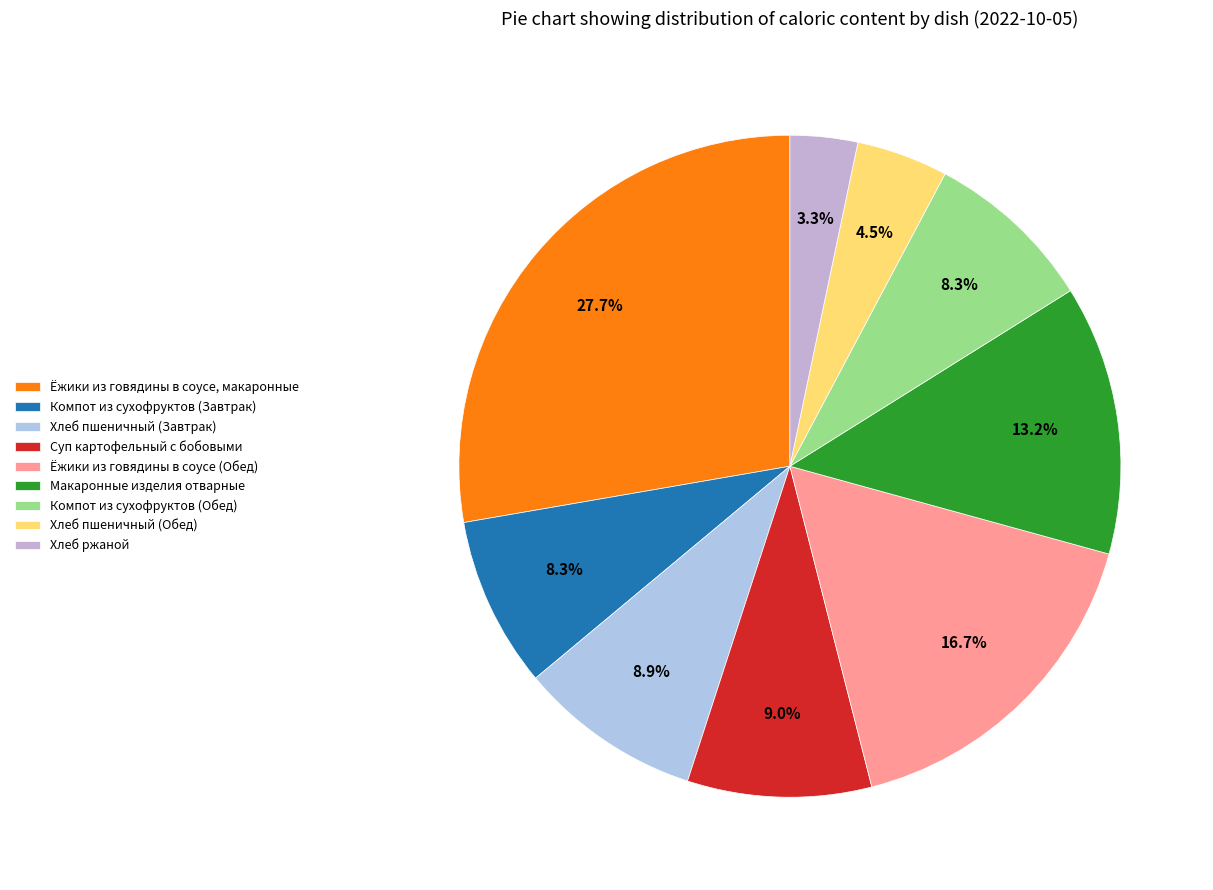

What is the smallest slice in the pie chart?

Хлеб ржаной